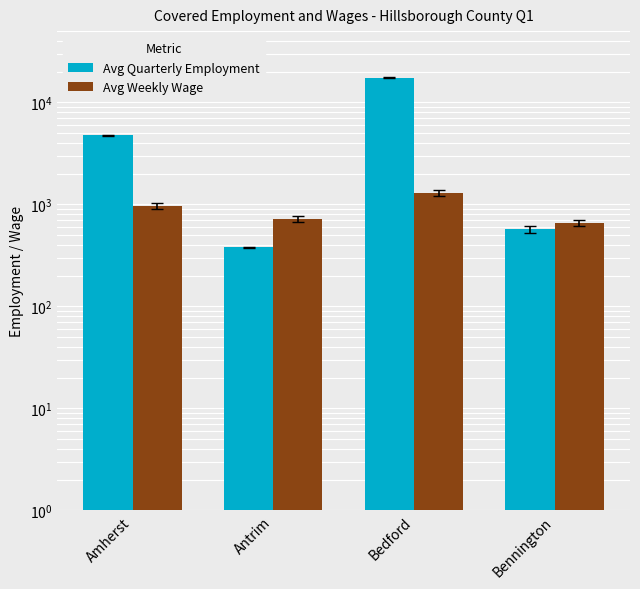

Reading left to right, extract all data points from this chart.

Avg Quarterly Employment: 4777.0	378.0	17458.0	576.0
Avg Weekly Wage: 960.1	720.5	1303.5	660.0